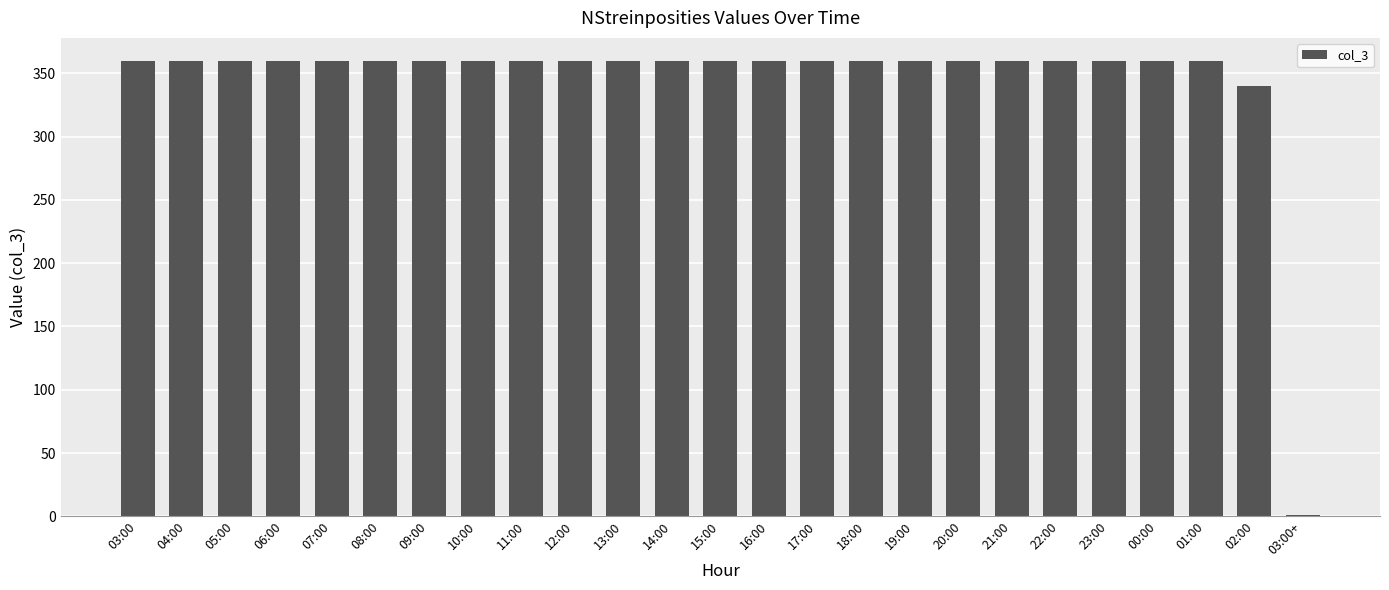

True or false: the data shows 360 at 00:00.

True